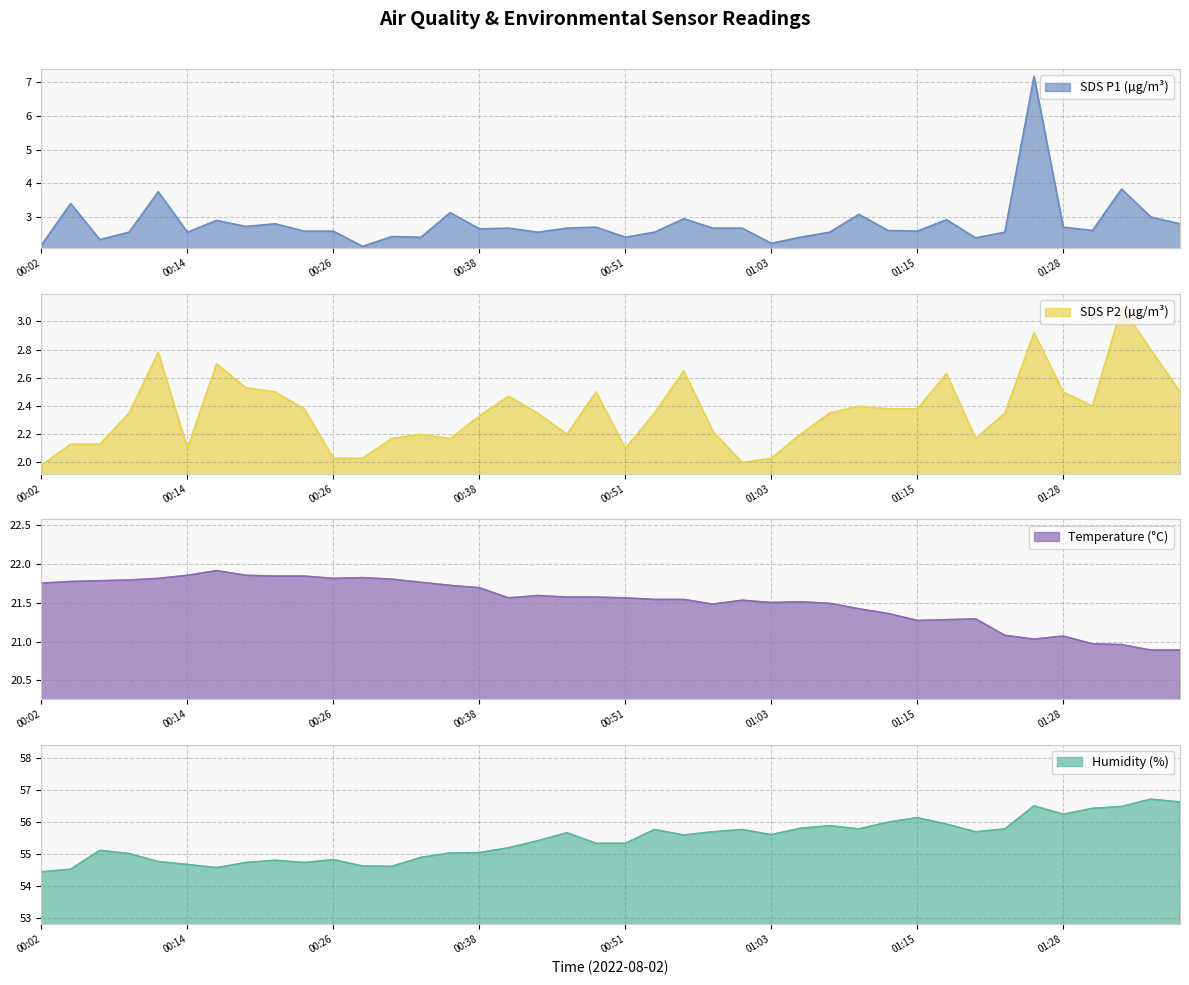

What is the sum of the SDS_P2 values at 00:29 and 00:09?

4.4